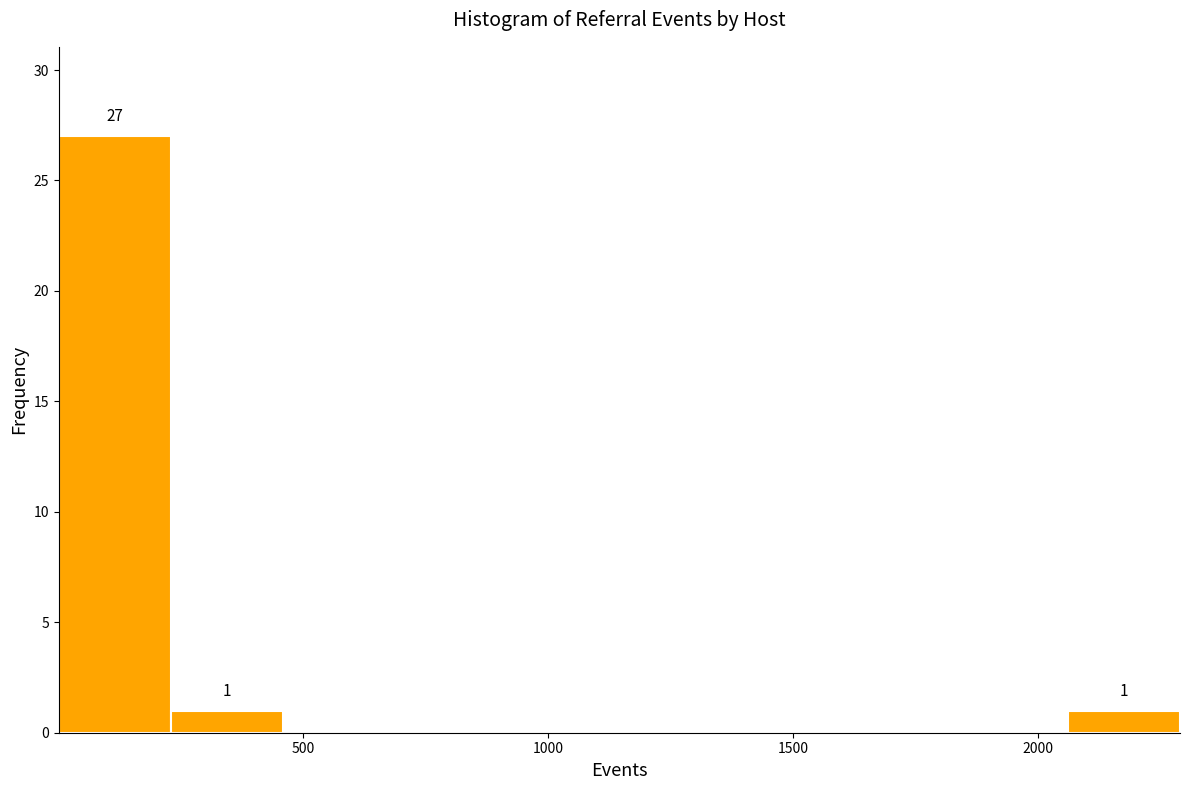

Over which range of the x-axis is the bar tallest?

0 to 250